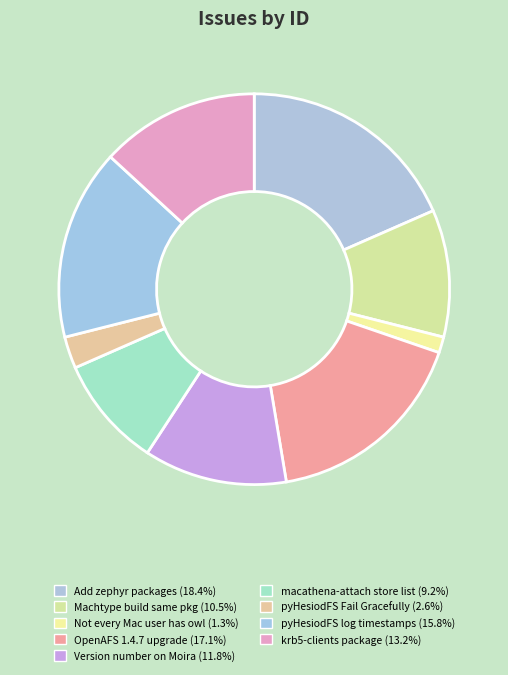

How many slices are in this pie chart?

9